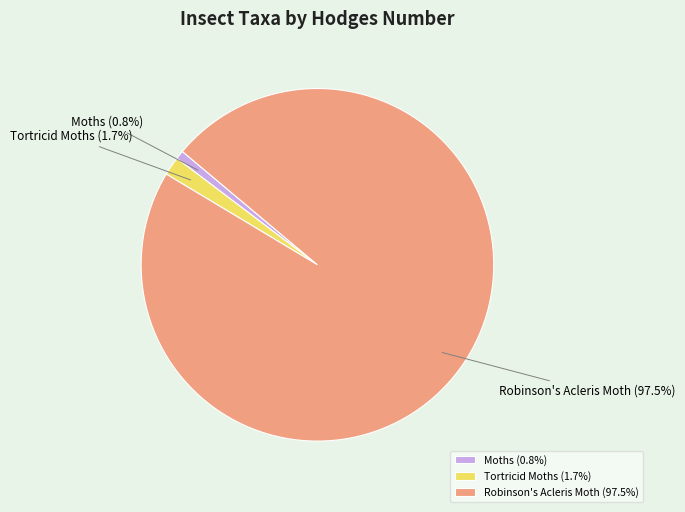

To the nearest percent, what is the average slice percentage?

33%